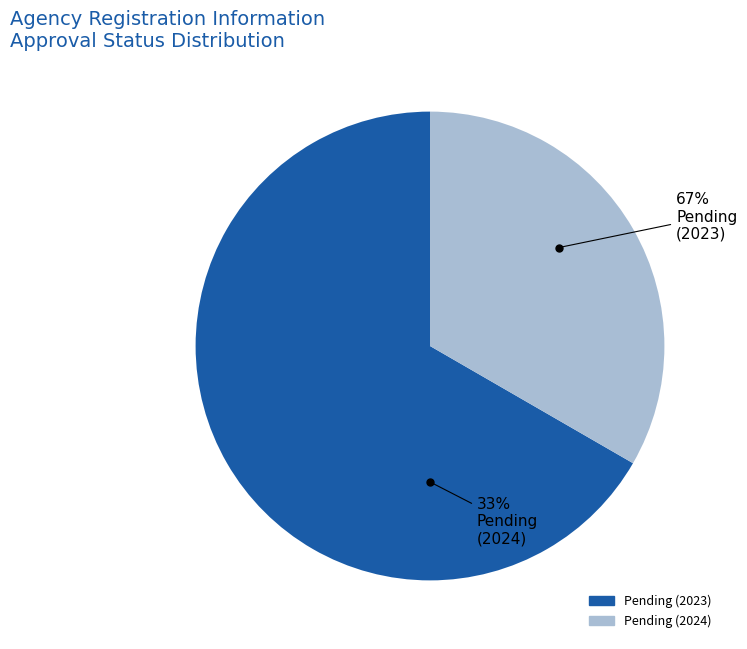

Is there a majority slice in this chart?

Yes